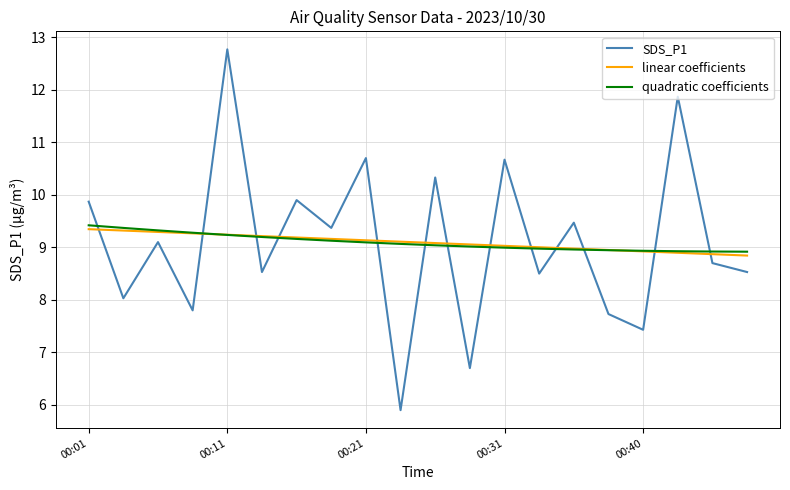

Which series has the largest range (max minus min)?

SDS_P1